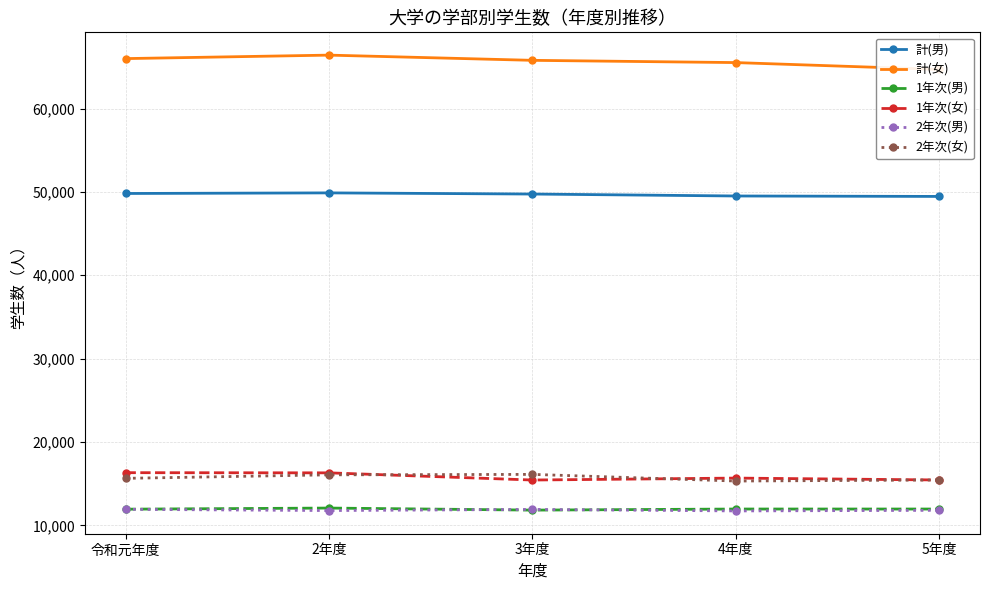

What is the highest value of the 計(男) series?

49886